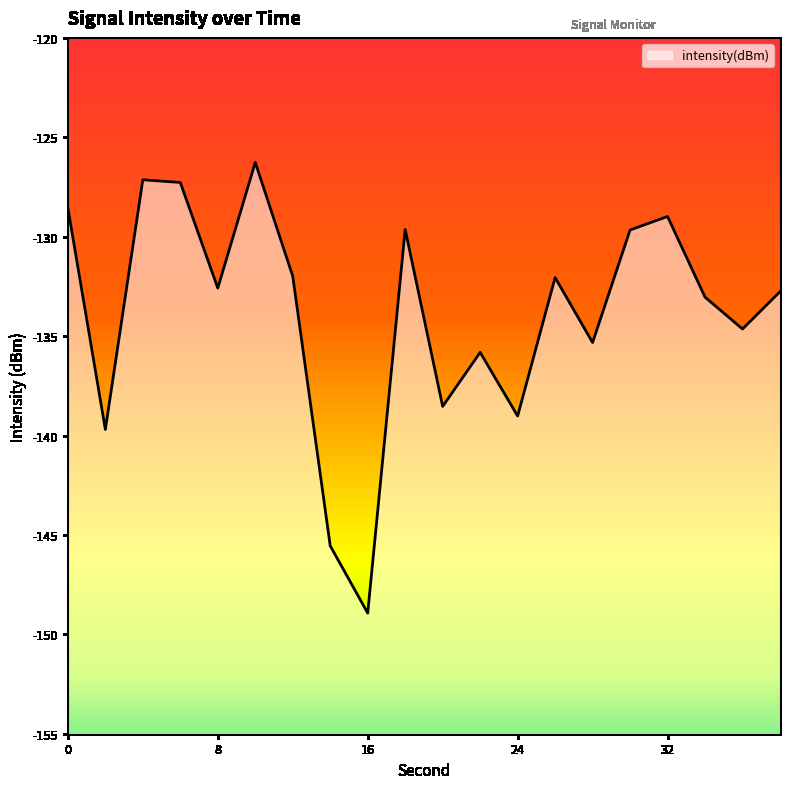

Where is the data nearest to the value -137?

22